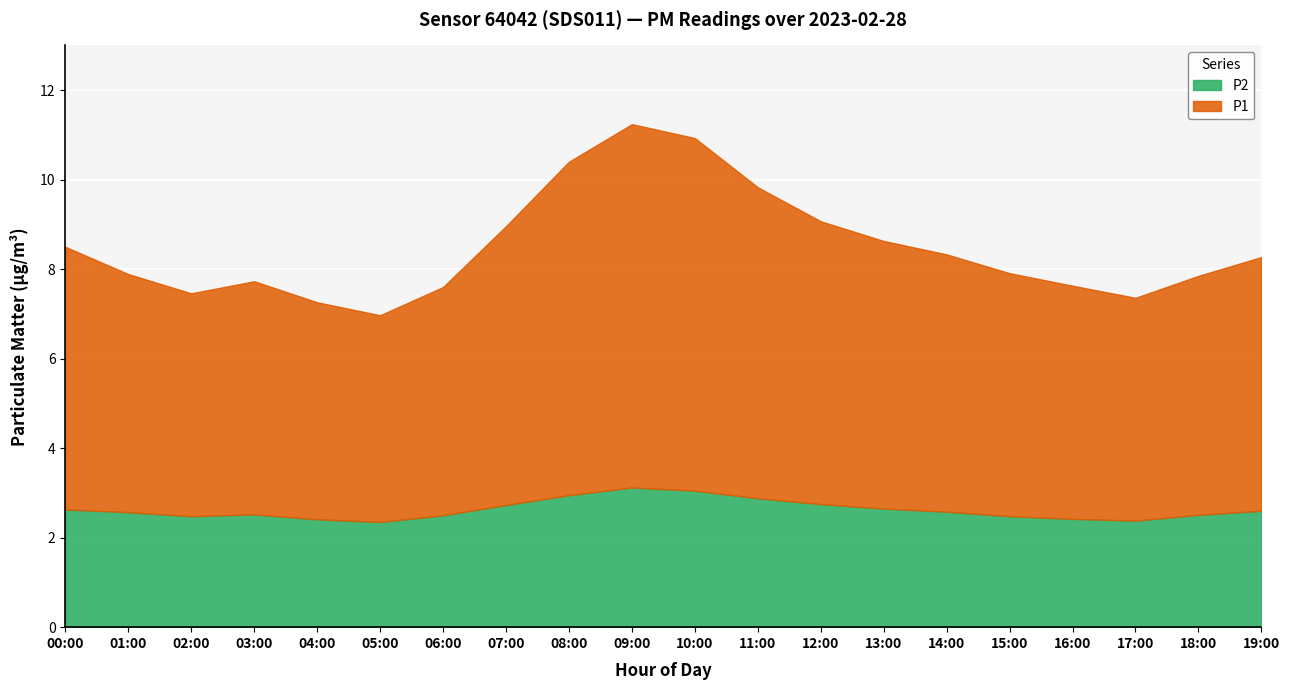

What are all the series names shown in the legend?

P2, P1